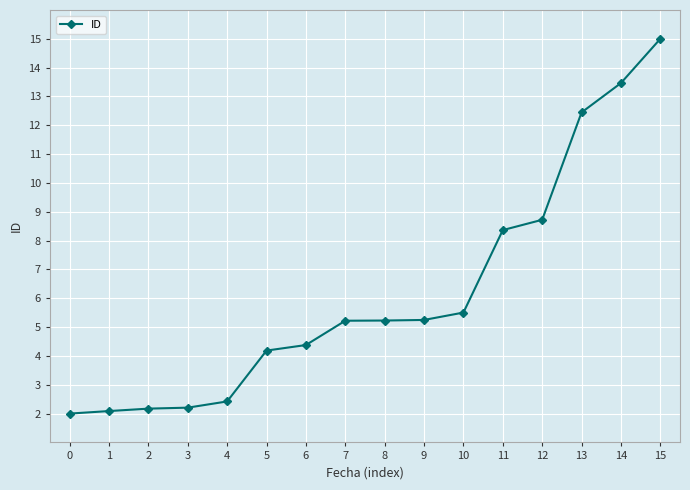

Where does the data first go above 5?

7